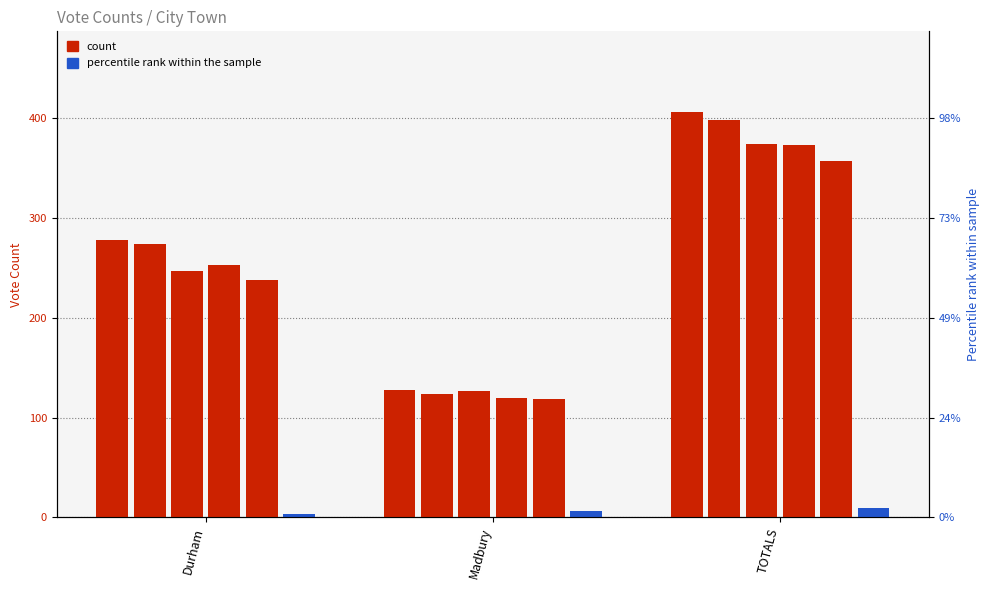

Are the bars grouped side by side (vs. stacked)?

Yes